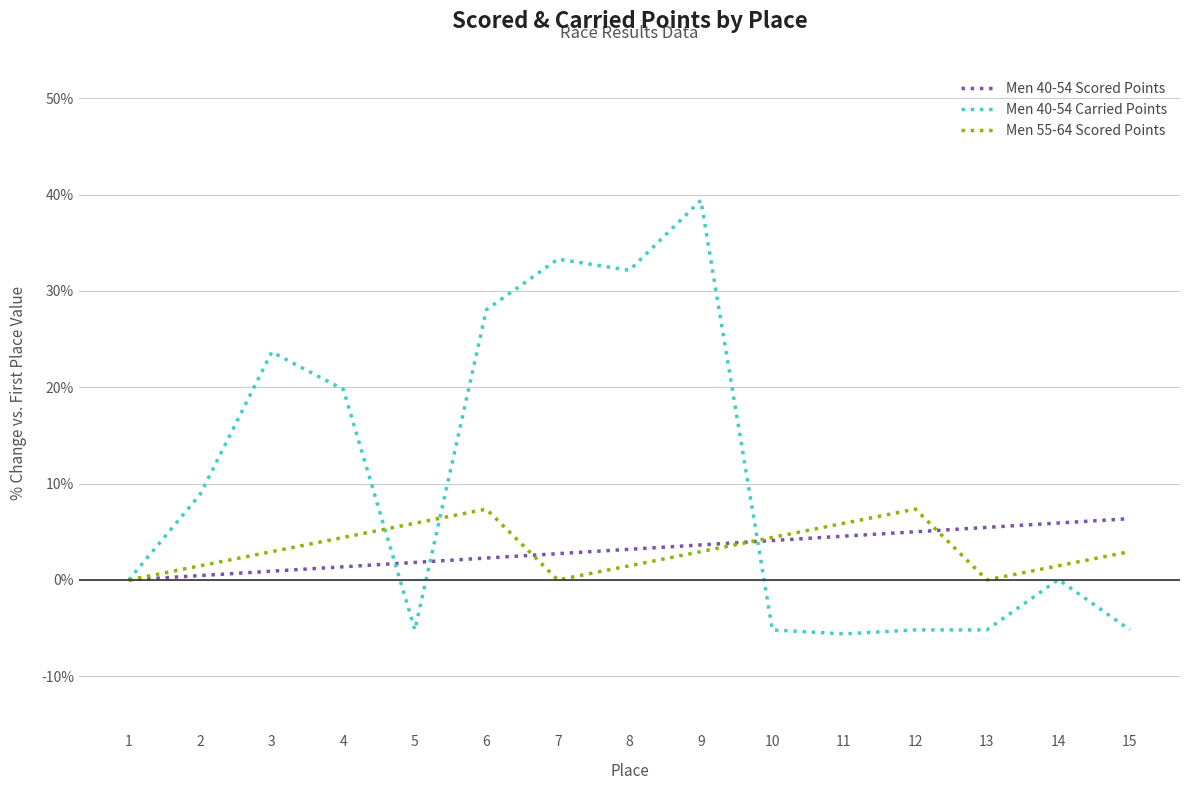

At which category is the sum across all series the highest?

9